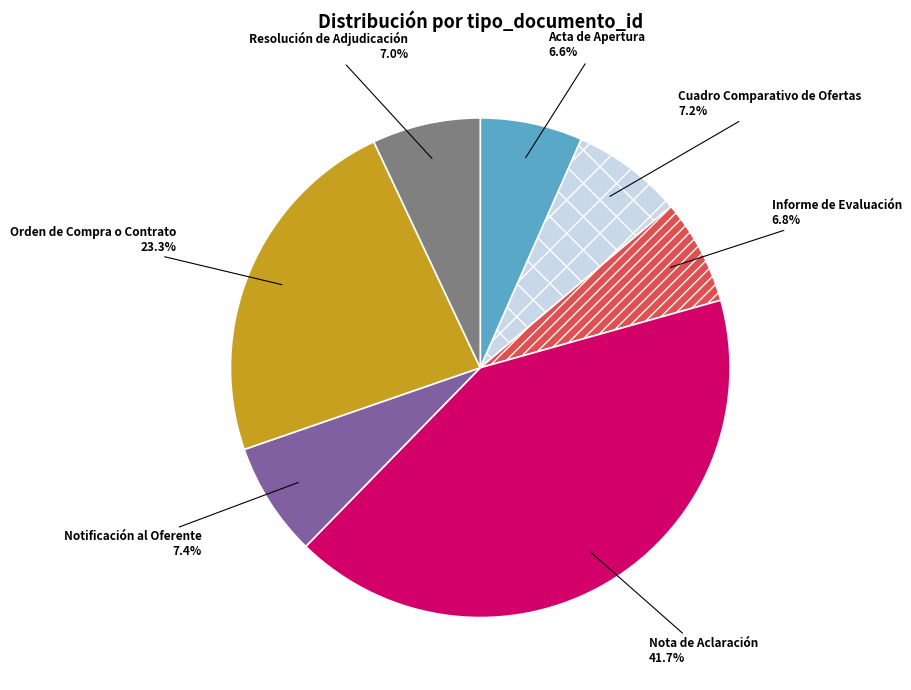

What percentage is the Cuadro Comparativo de Ofertas slice, to the nearest percent?

7%